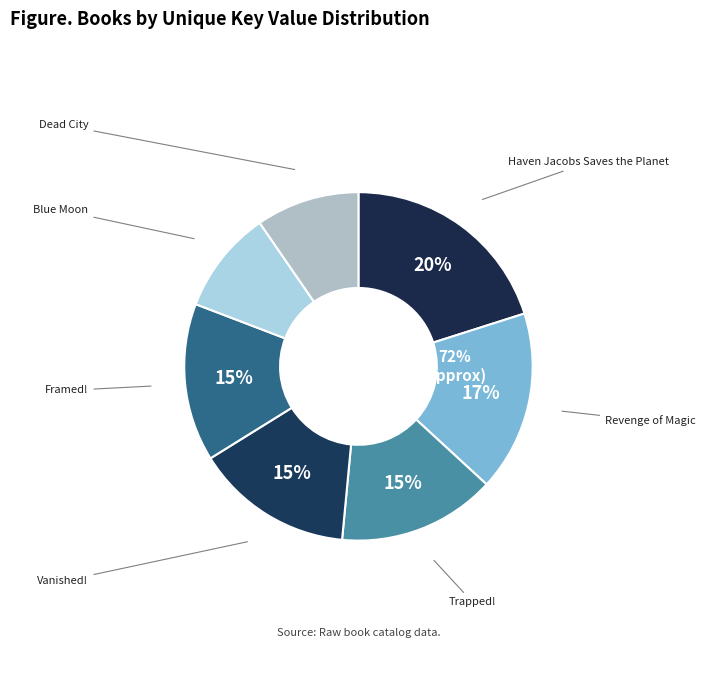

Rank the categories by value from highest to lowest.

Haven Jacobs Saves the Planet, Revenge of Magic, Trapped!, Vanished!, Framed!, Blue Moon, Dead City